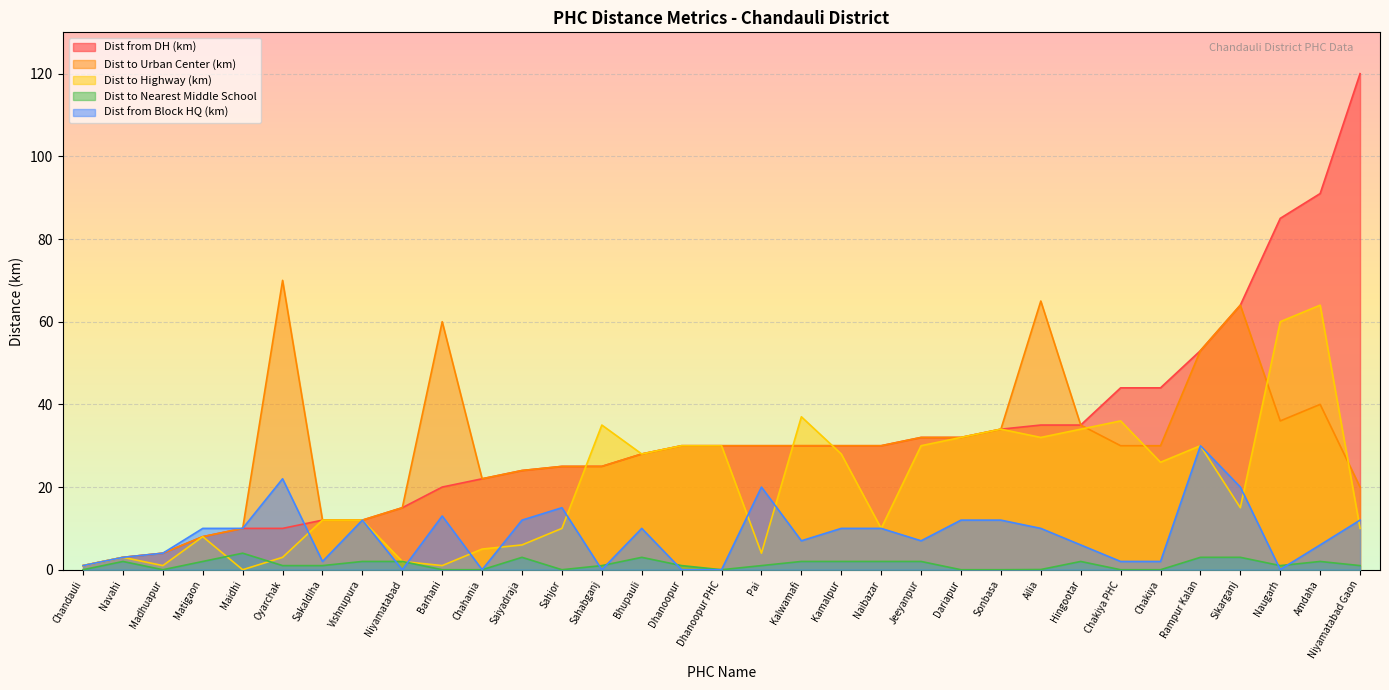

At which label does Dist from Block HQ (km) reach its peak?

Rampur Kalan